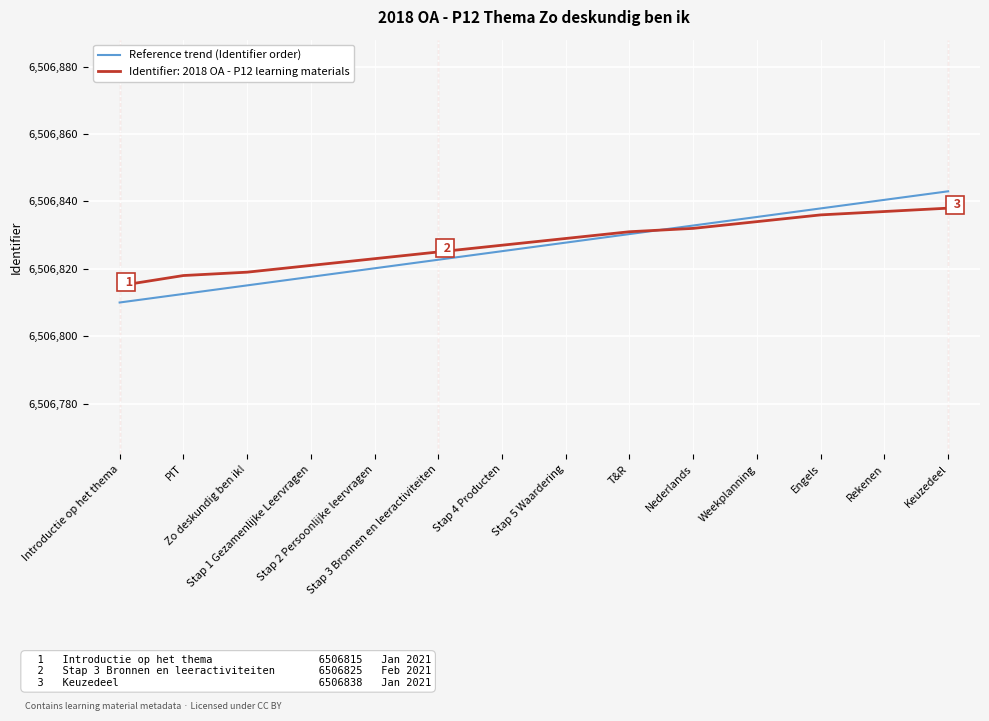

Rank the series by their maximum value, from highest to lowest.

Reference trend (Identifier order), Identifier: 2018 OA - P12 learning materials